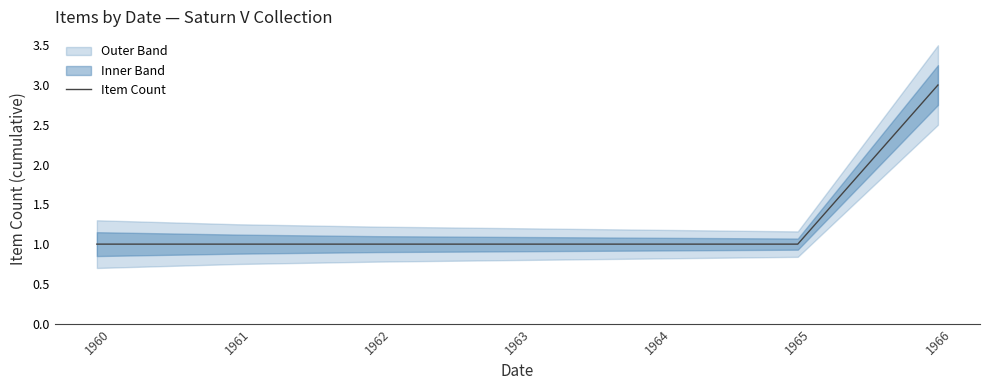

Reading left to right, extract all data points from this chart.

1960=1	1961=1	1962=1	1963=1	1964=1	1965=1	1966=3